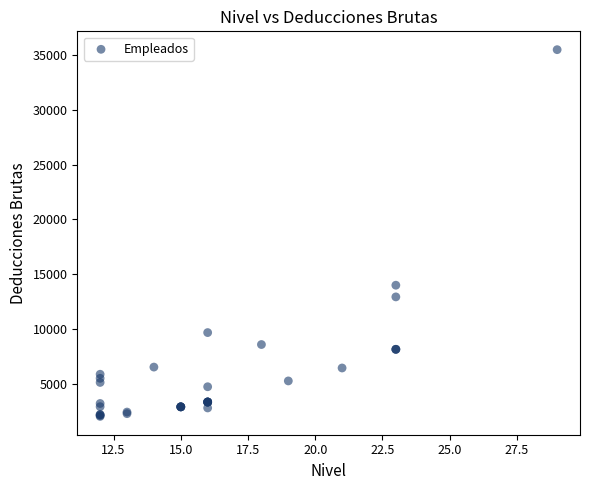

What Y value in the scatter plot is closest to 18759?

13998.2